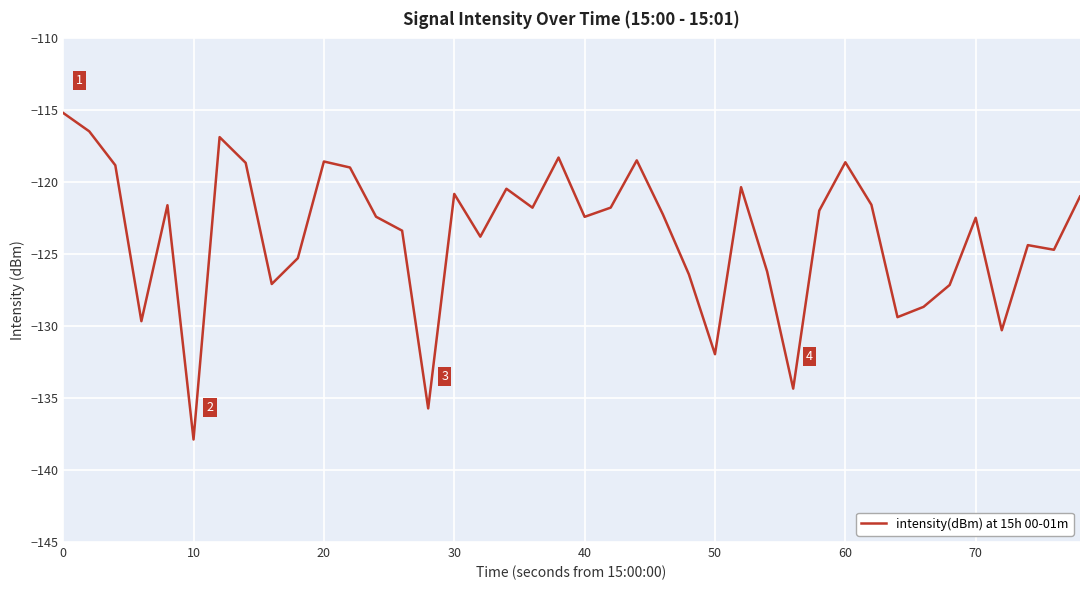

What is the smallest value displayed?

-137.9